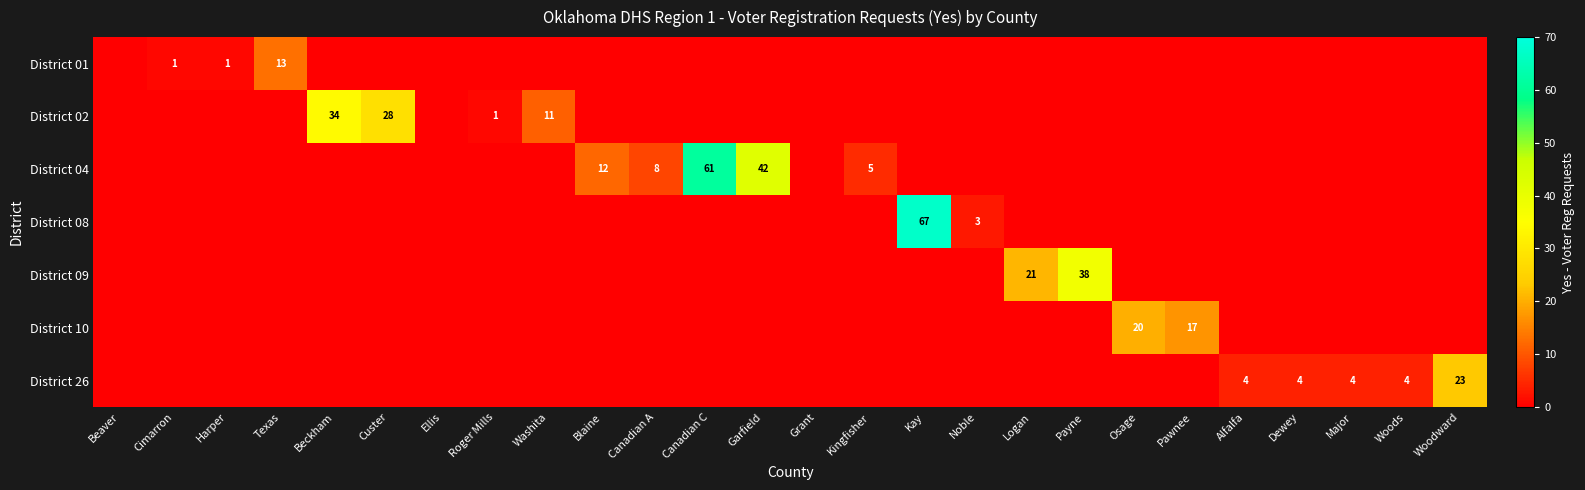

What is the difference between the District 26 values at Woodward and Woods?

19